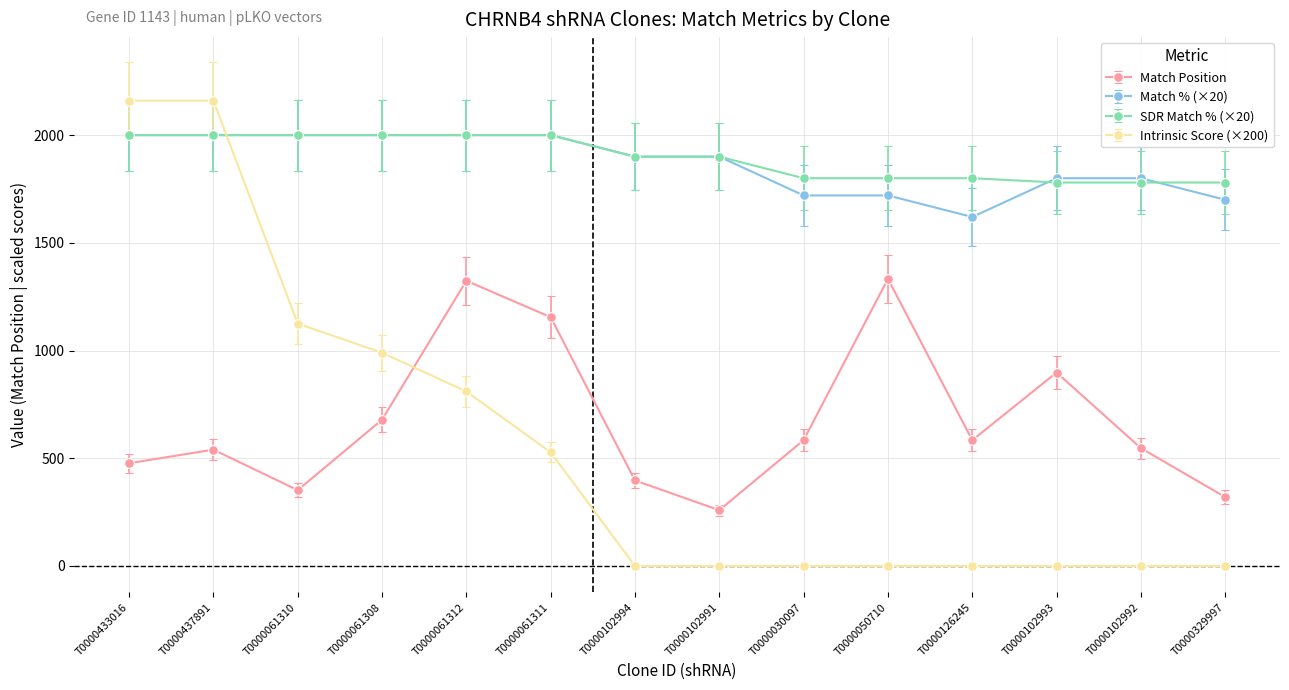

Between which two adjacent categories do Intrinsic Score (×200) and Match % (×20) first intersect?

T0000437891 and T0000061310